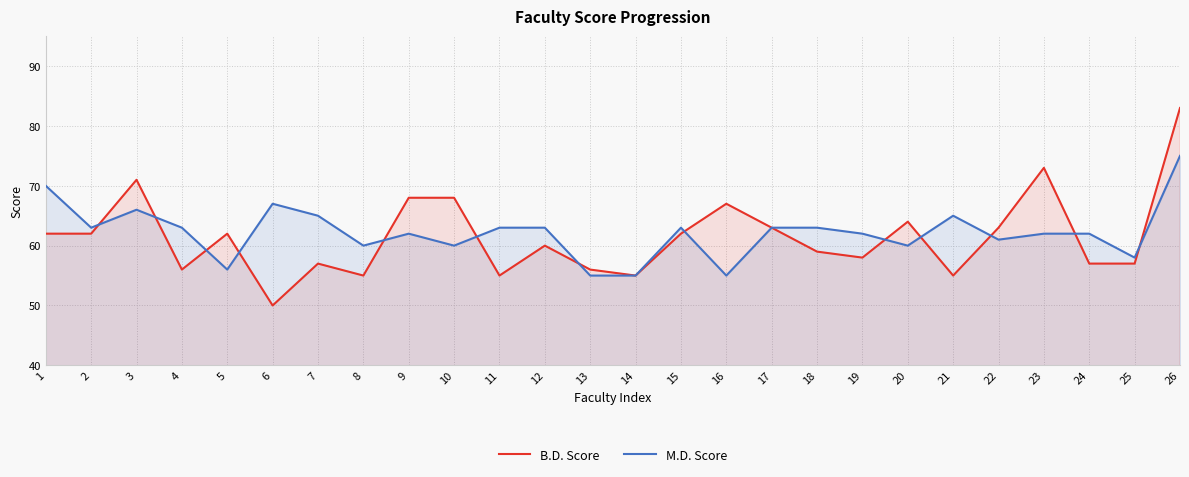

Which category has the lowest value in the B.D. Score series?

6